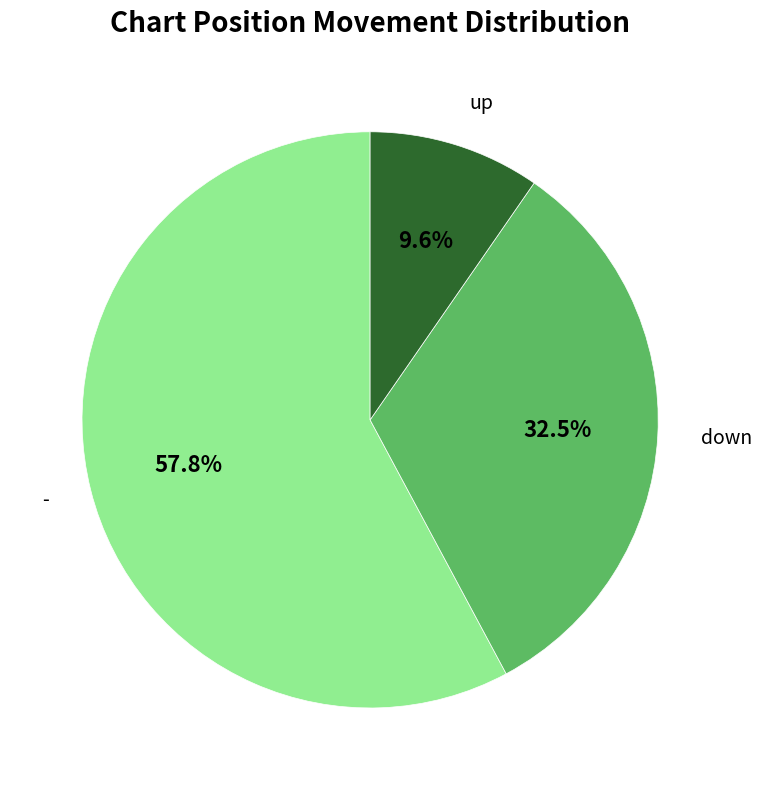

What percentage do - and down together represent?

90.4%